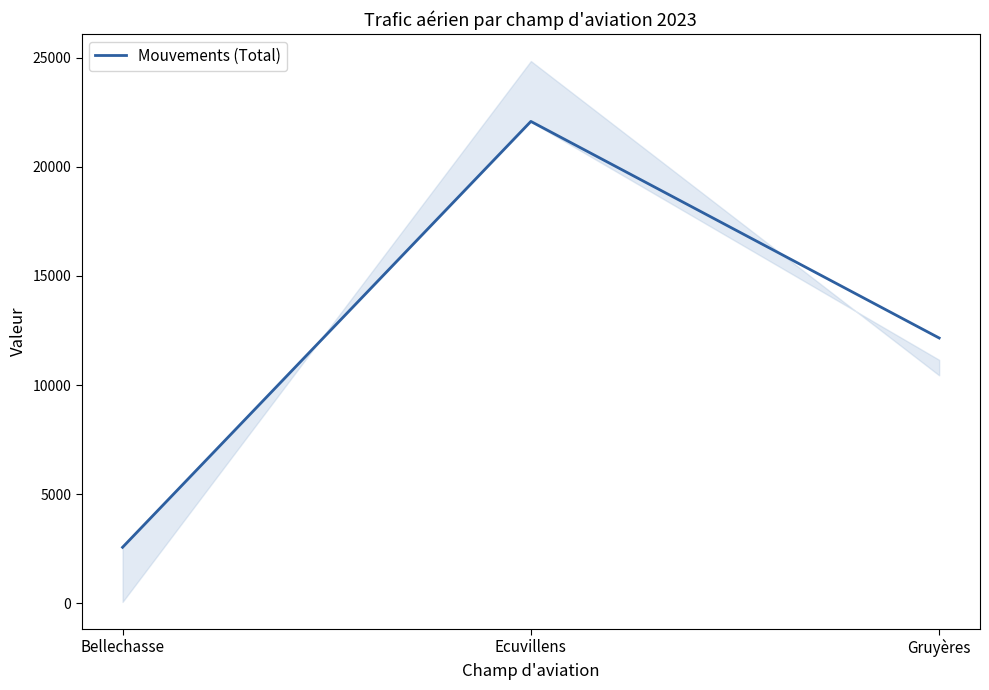

Is it true that the value at Bellechasse is 3370?

False